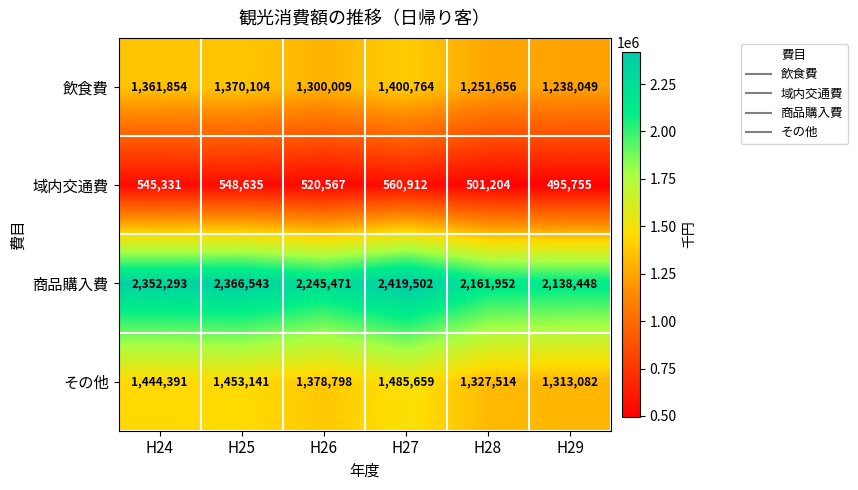

Which series has the widest spread of values?

商品購入費